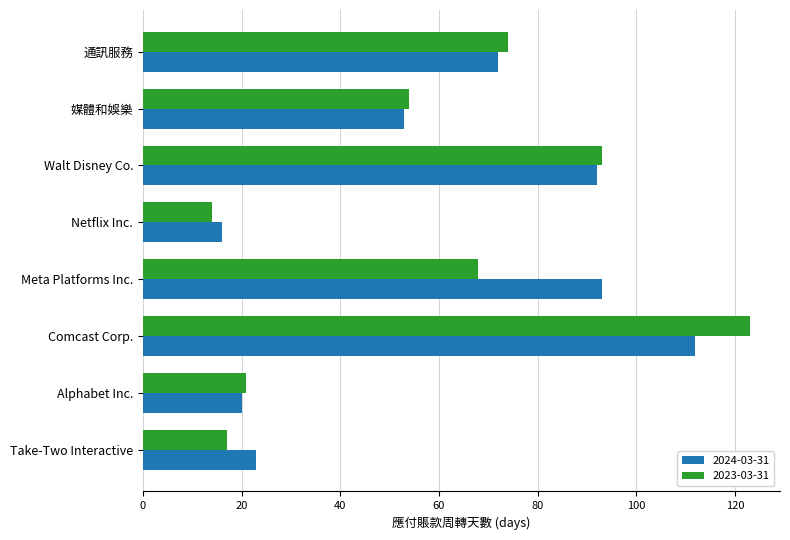

What is the difference between the second highest and second lowest values in the 2024-03-31 series?

73